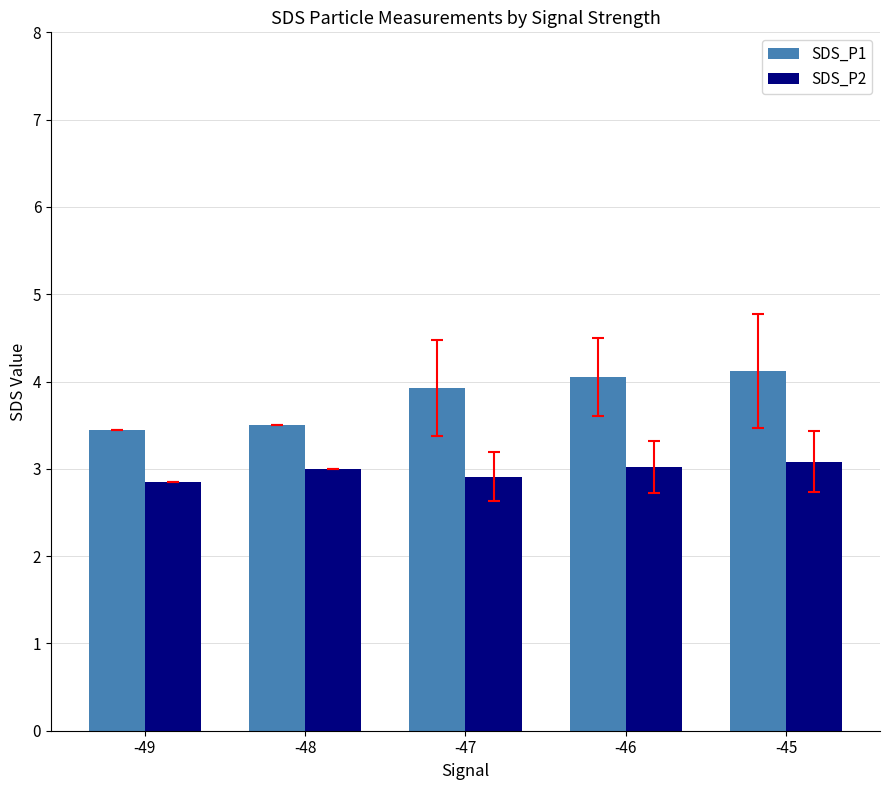

What is the highest value of the SDS_P2 series?

3.1